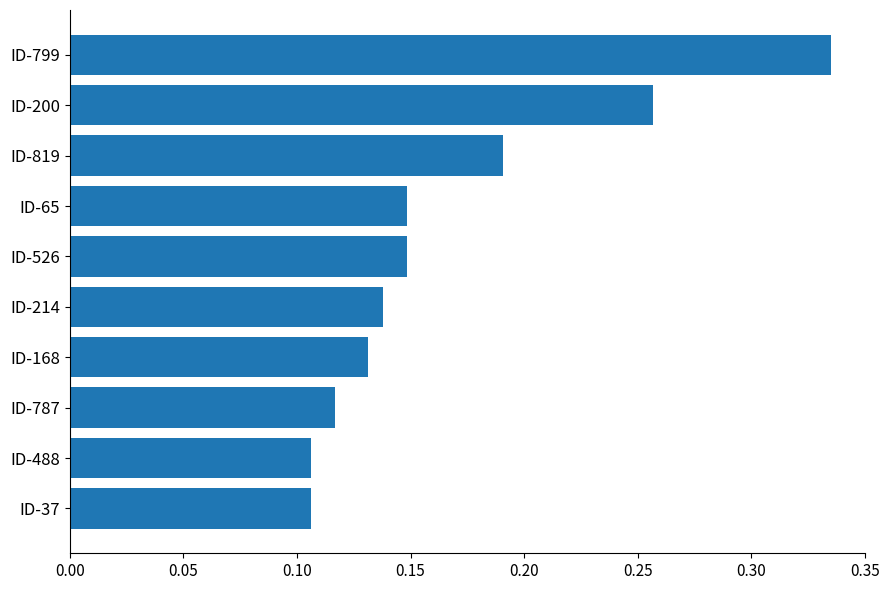

Which has a higher value, ID-799 or ID-526?

ID-799